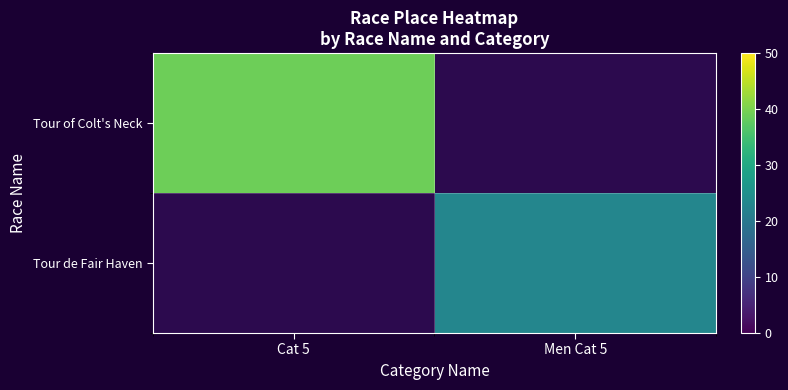

Count the number of categories in the chart.

2